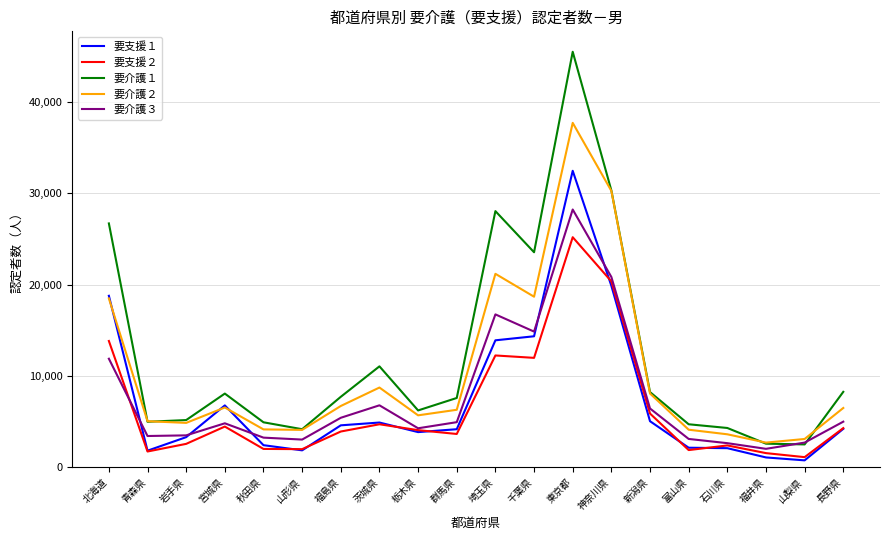

Which category has the highest value in the 要介護３ series?

東京都